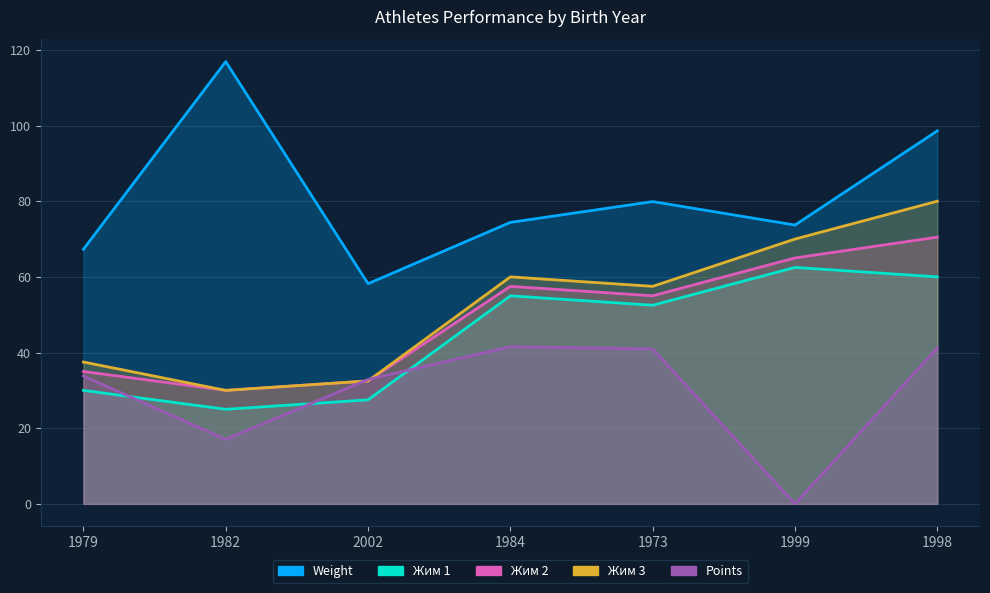

List the series in order of their peak value, highest first.

Weight, Жим 3, Жим 2, Жим 1, Points